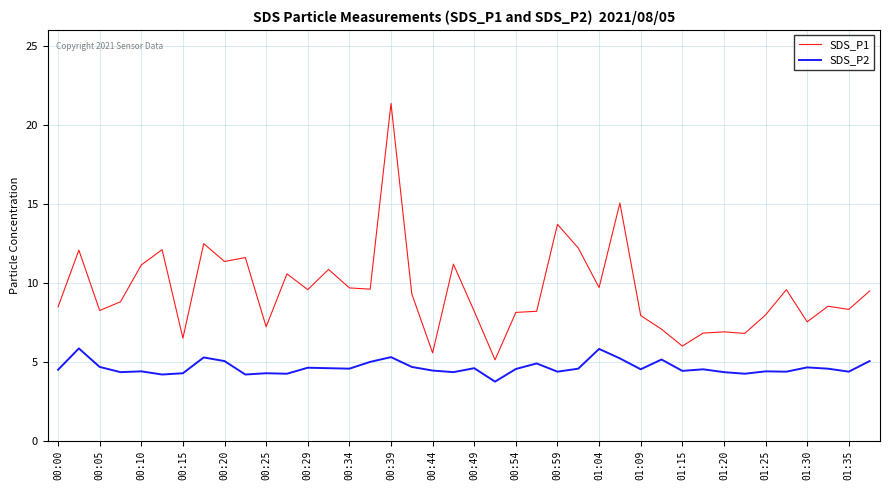

Which series has the largest range (max minus min)?

SDS_P1